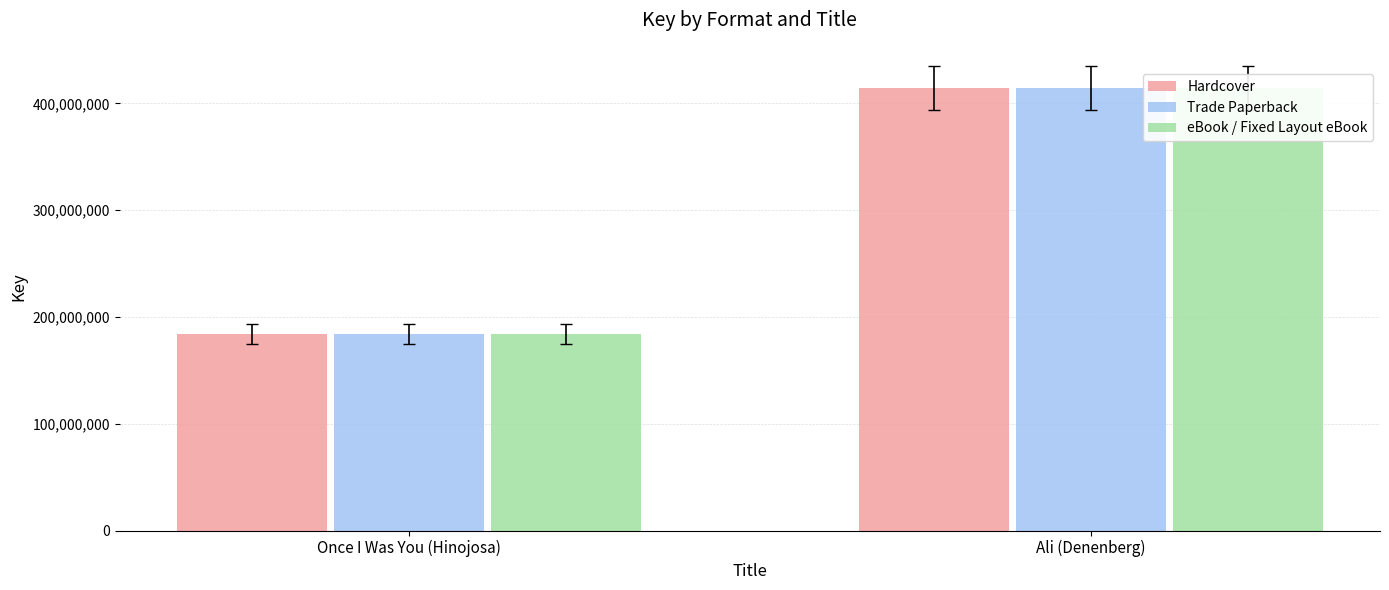

Which label corresponds to the largest value in the chart?

Ali (Denenberg)